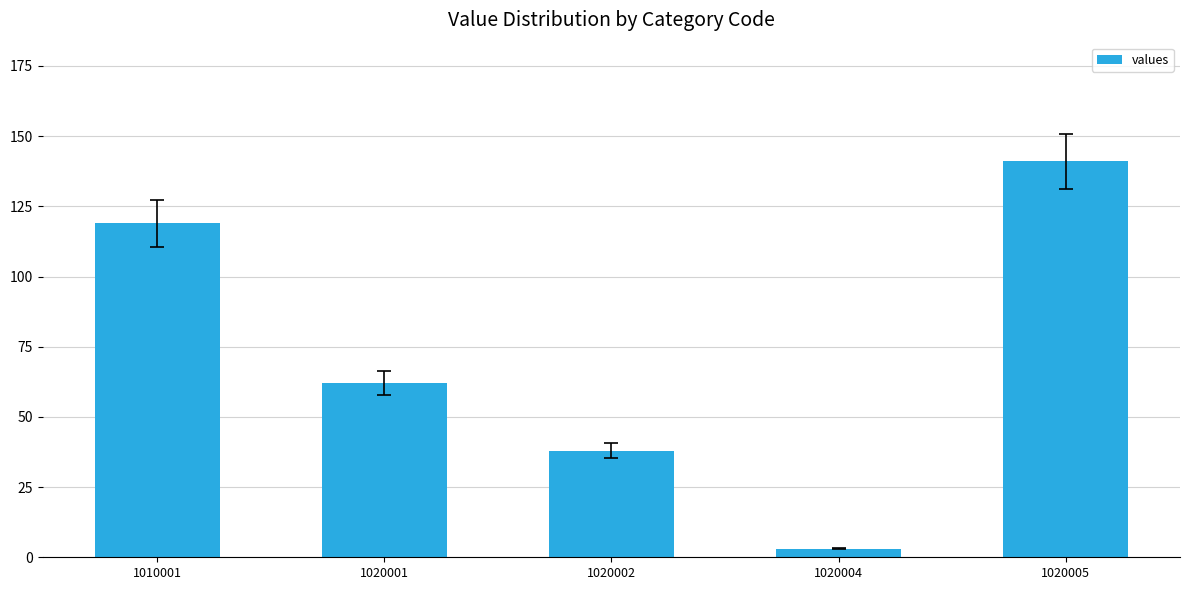

Where does the data first go above 62?

1010001